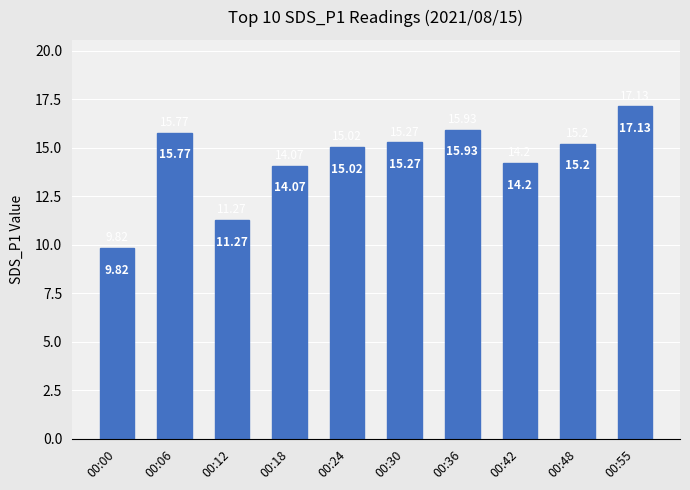

Reading right to left, list all the values displayed in this chart.

17.1	15.2	14.2	15.9	15.3	15.0	14.1	11.3	15.8	9.8